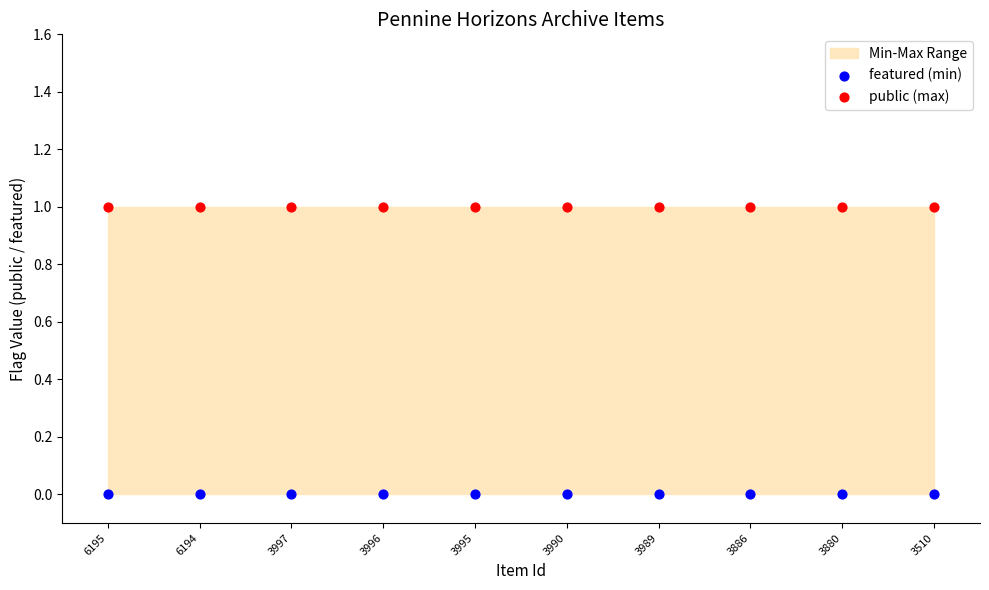

Which series contains the highest Y value?

public (max)